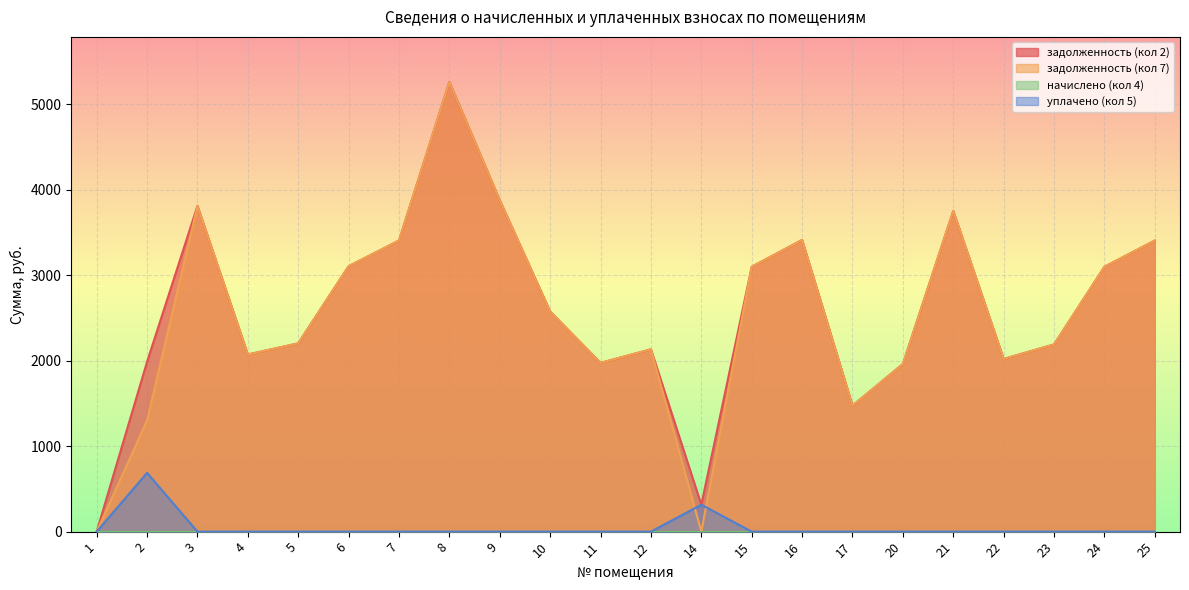

How many interior local peaks does the задолженность (кол 2) series have?

5